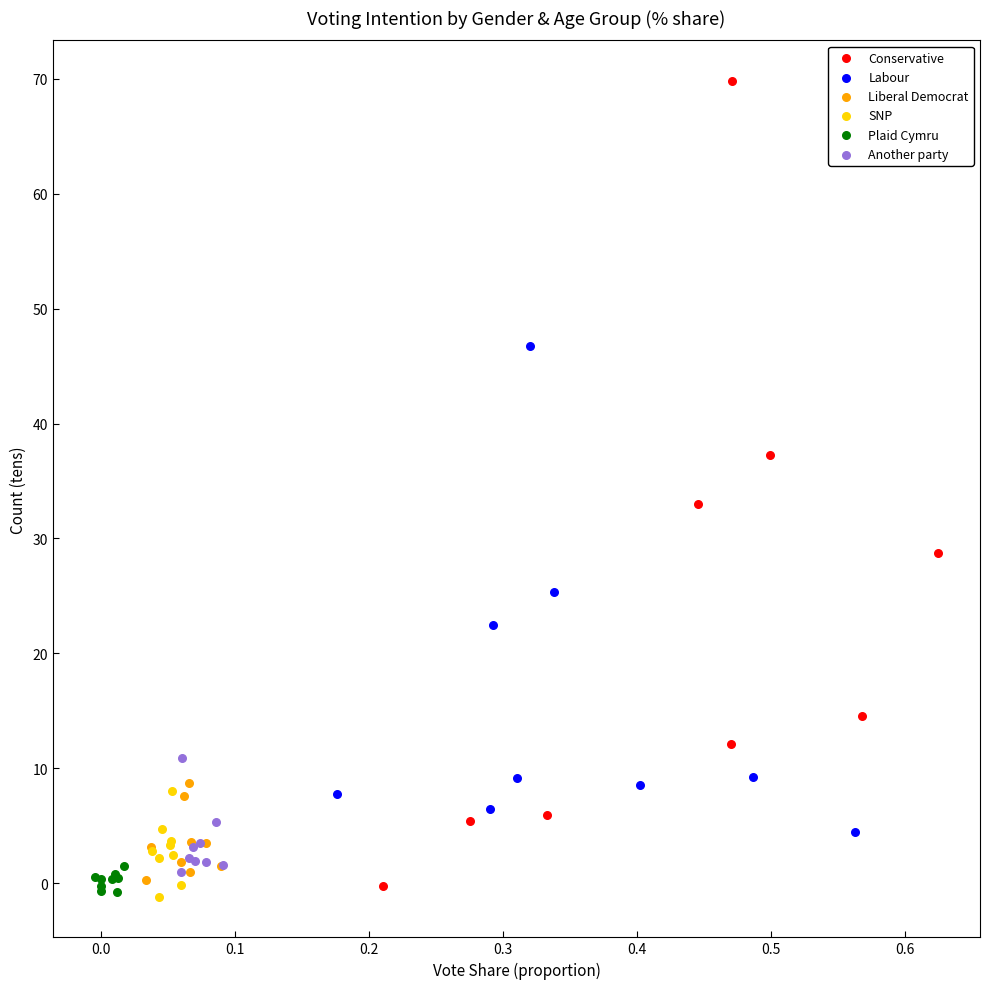

Which series has the largest Y range (max minus min)?

Conservative